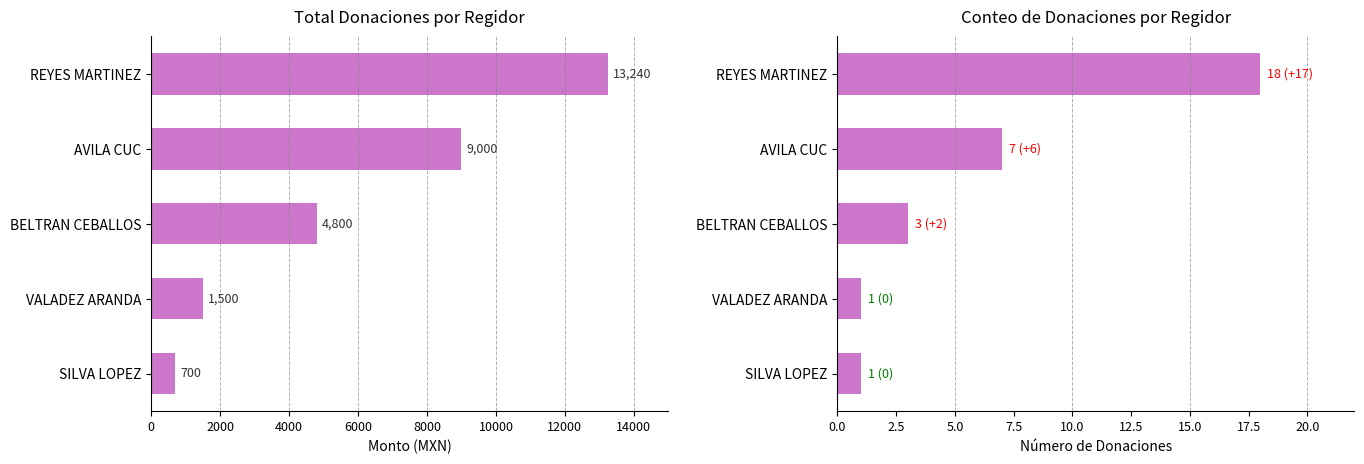

Which series has the widest spread of values?

Total Monto Otorgado